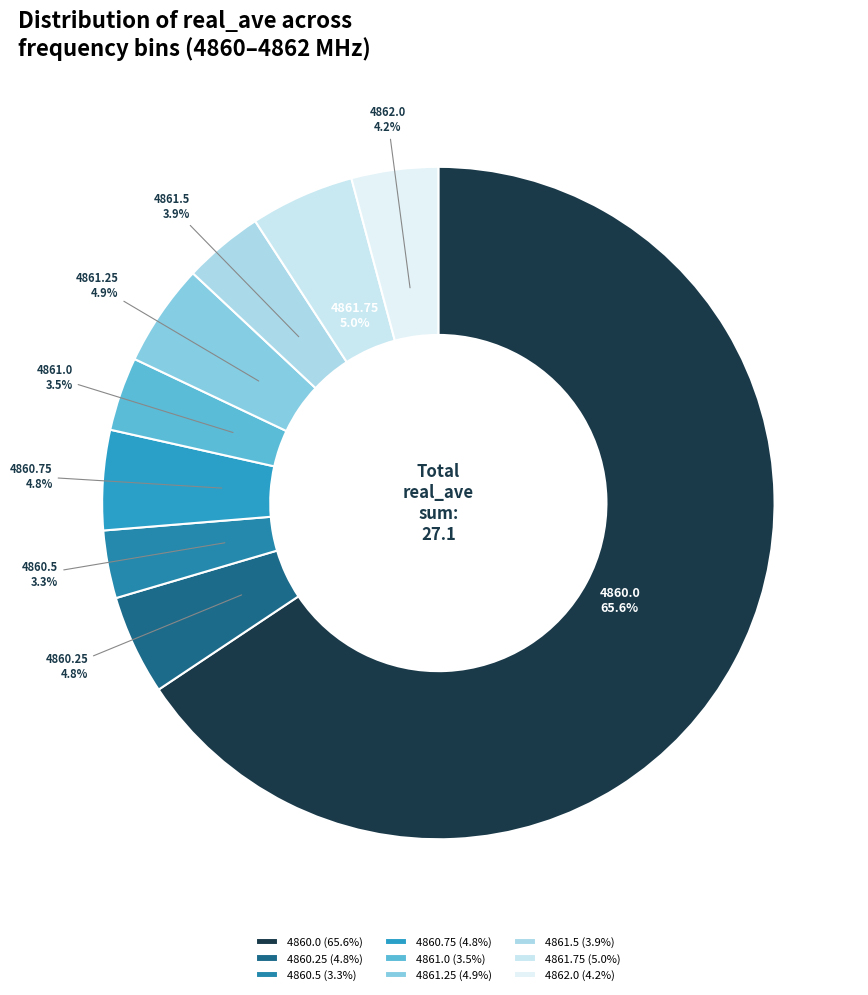

Which has a higher value, 4861.0 or 4860.75?

4860.75